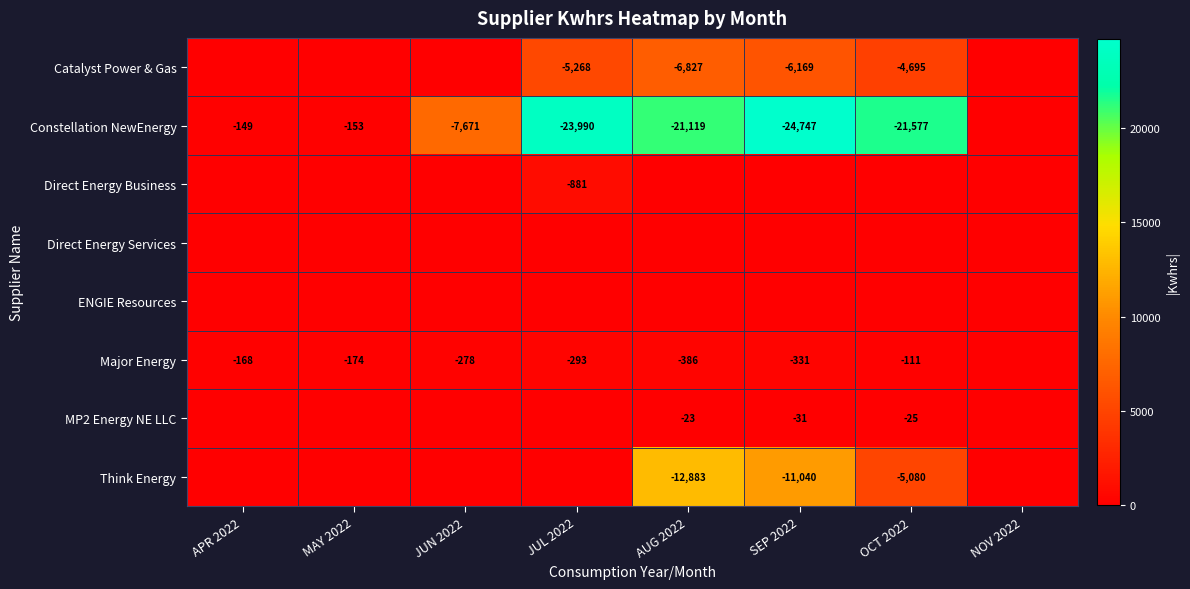

Which label corresponds to the largest value in the chart?

SEP 2022